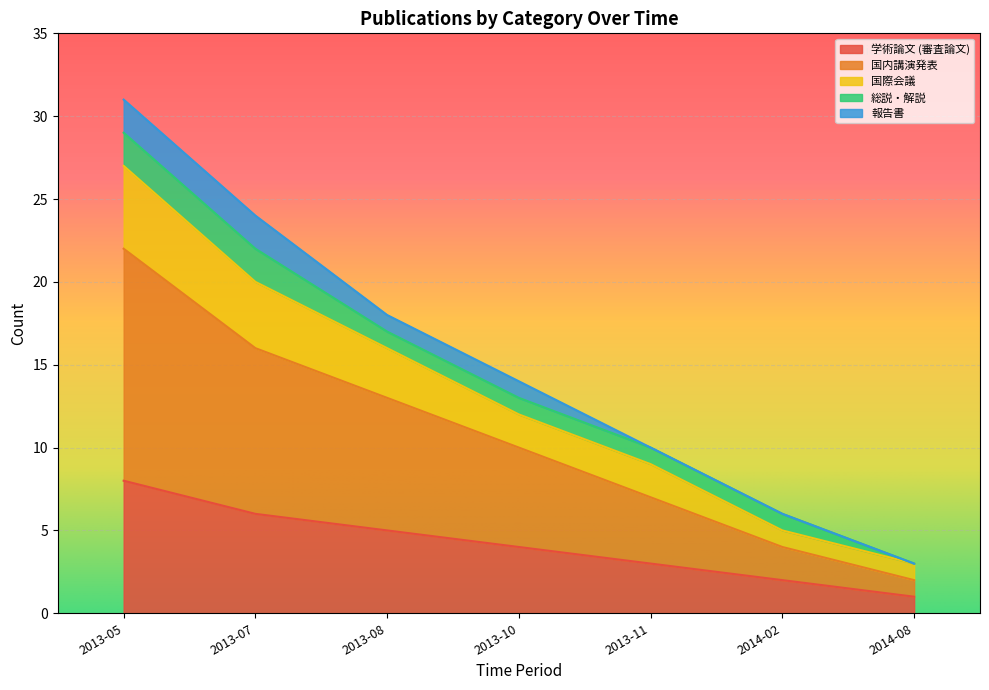

Is the value of 国内講演発表 at 2014-02 greater than the value of 学術論文 (審査論文) at 2013-08?

No